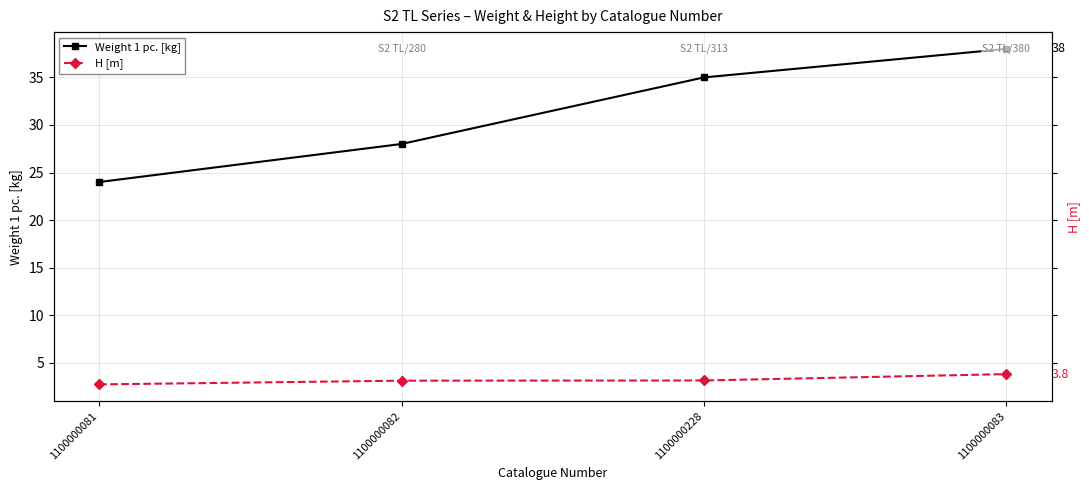

At which label does Weight 1 pc. [kg] reach its peak?

1100000083